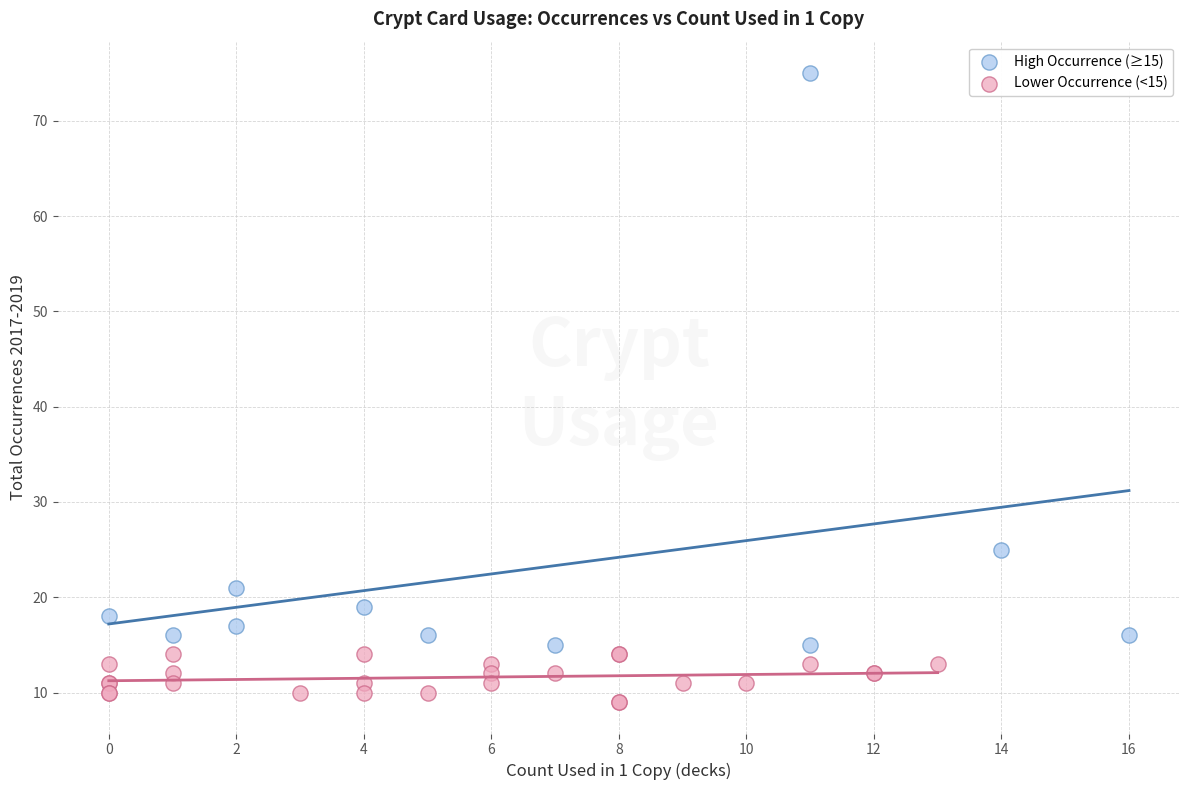

What are all the series names shown in the legend?

High Occurrence (≥15), Lower Occurrence (<15)